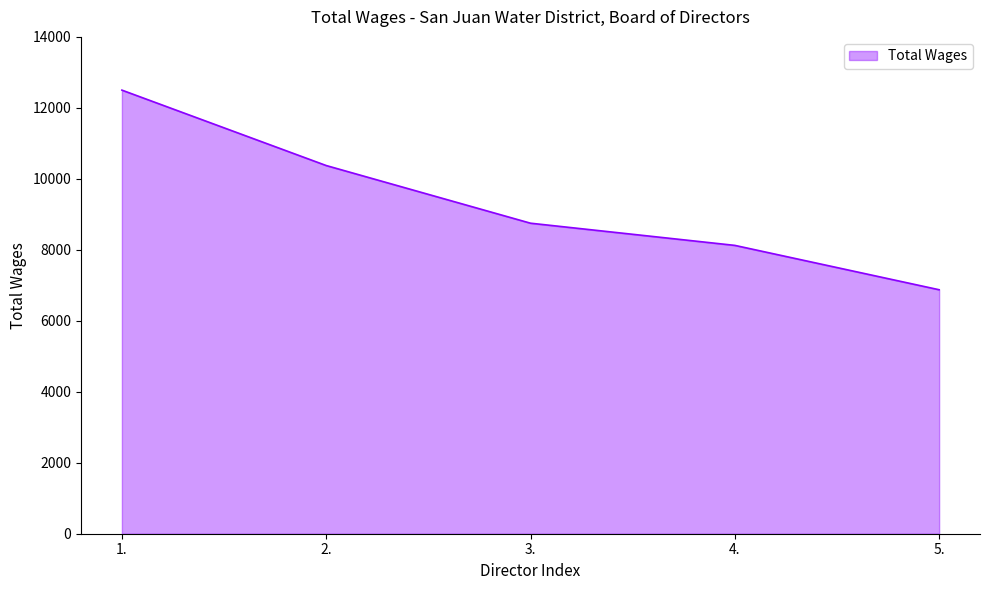

True or false: the data has more than 1 interior local peaks.

False